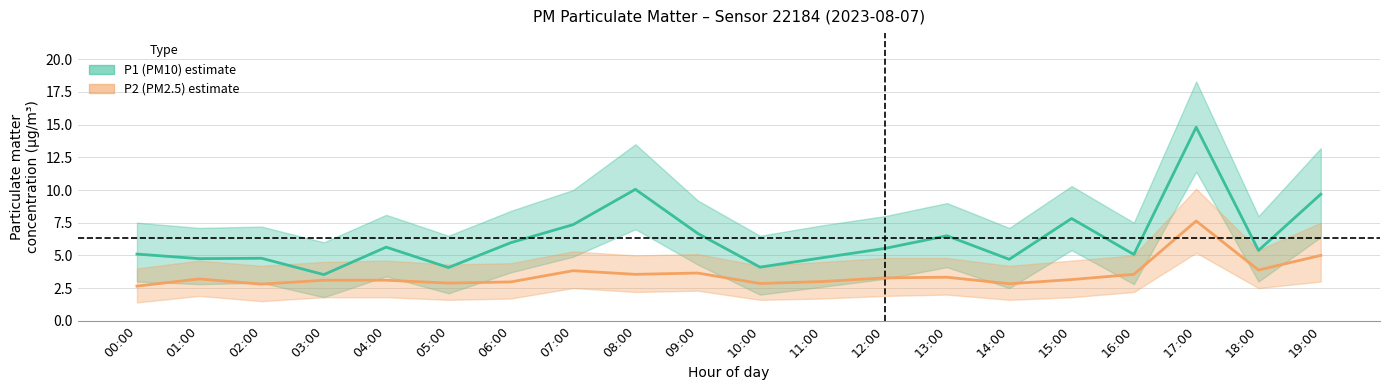

What is the value of the P1_lower point at the 9th from the left?

7.0